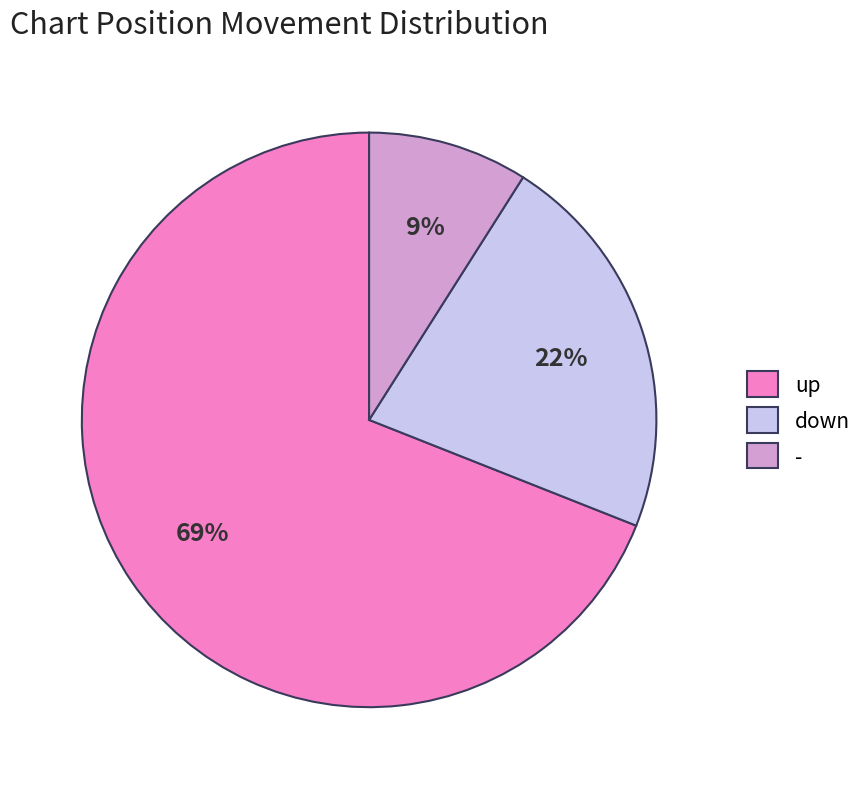

Combined, do down and up account for over 50%?

Yes